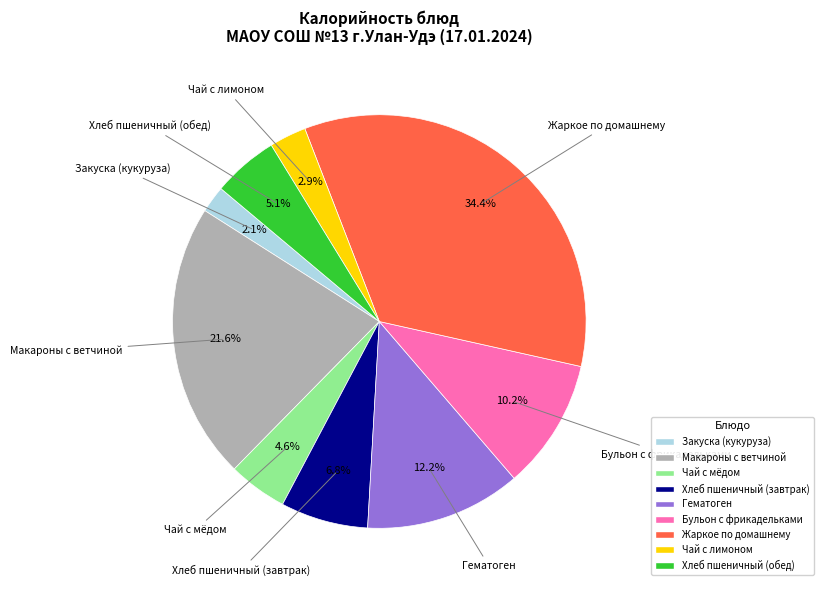

Which has a higher value, Бульон с фрикадельками or Хлеб пшеничный (завтрак)?

Бульон с фрикадельками